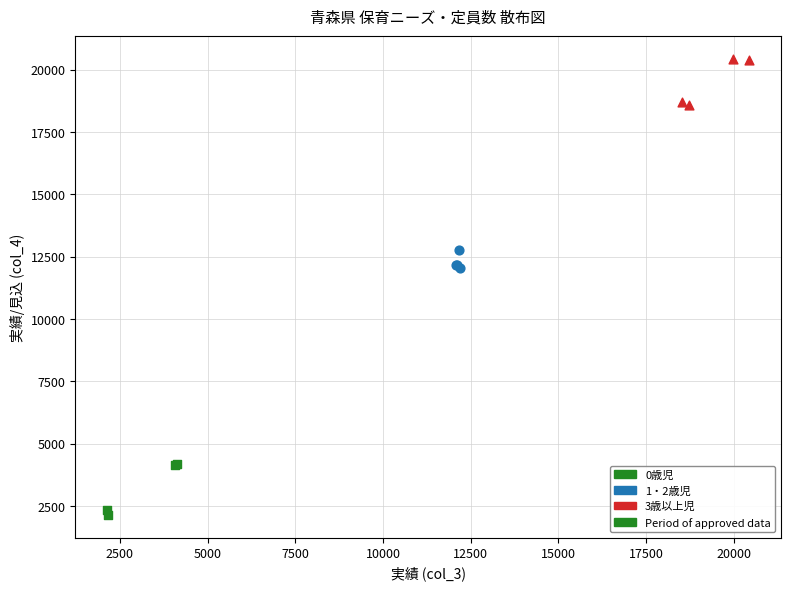

Which series reaches the minimum Y coordinate?

0歳児